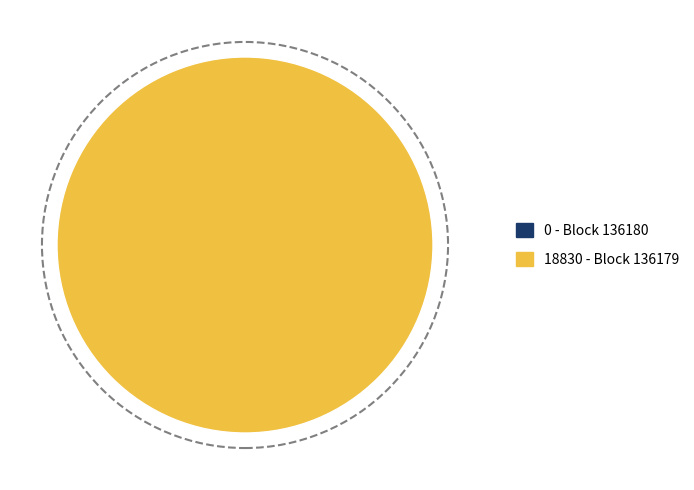

What percentage do 136180 and 136179 together represent?

100.0%